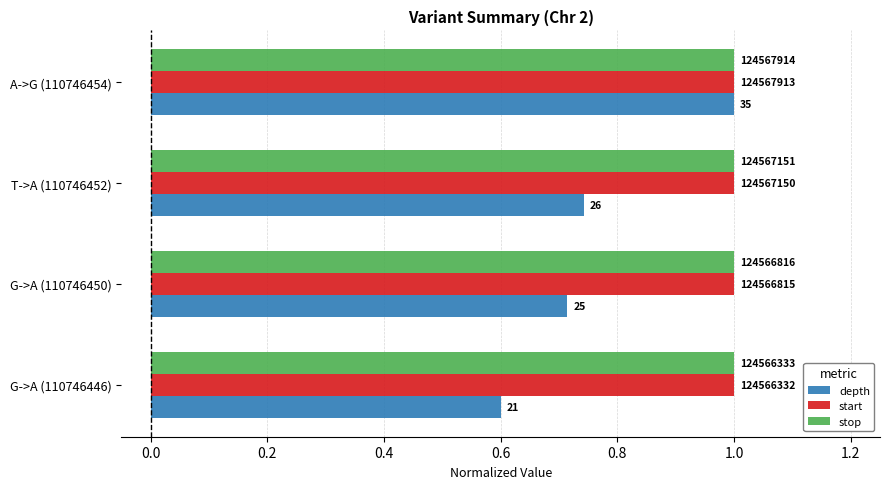

What is the difference between the second highest and minimum values in the depth series?

0.1